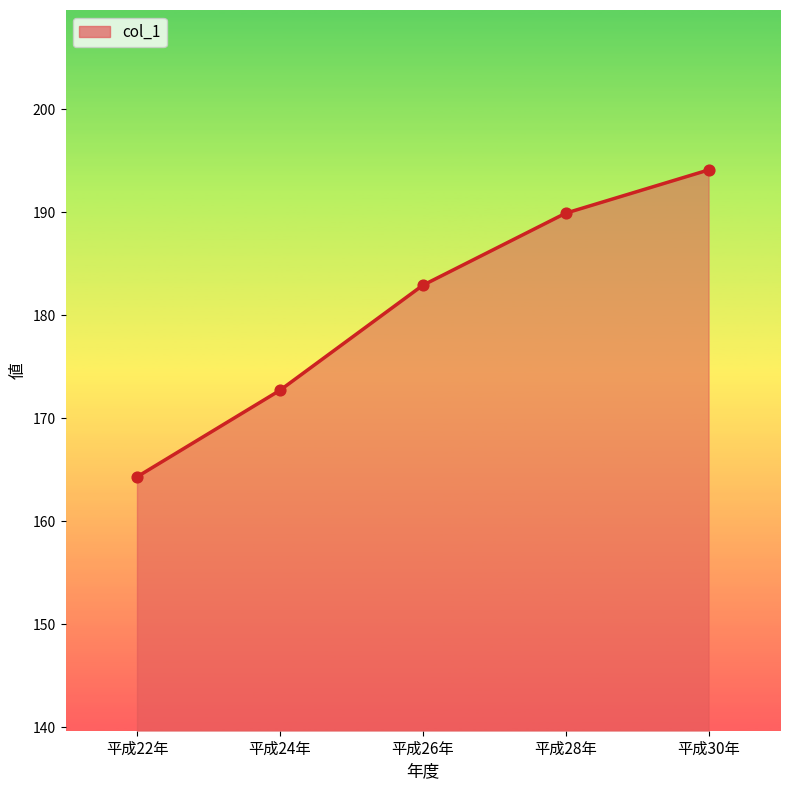

Between 平成30年 and 平成26年, which is larger?

平成30年